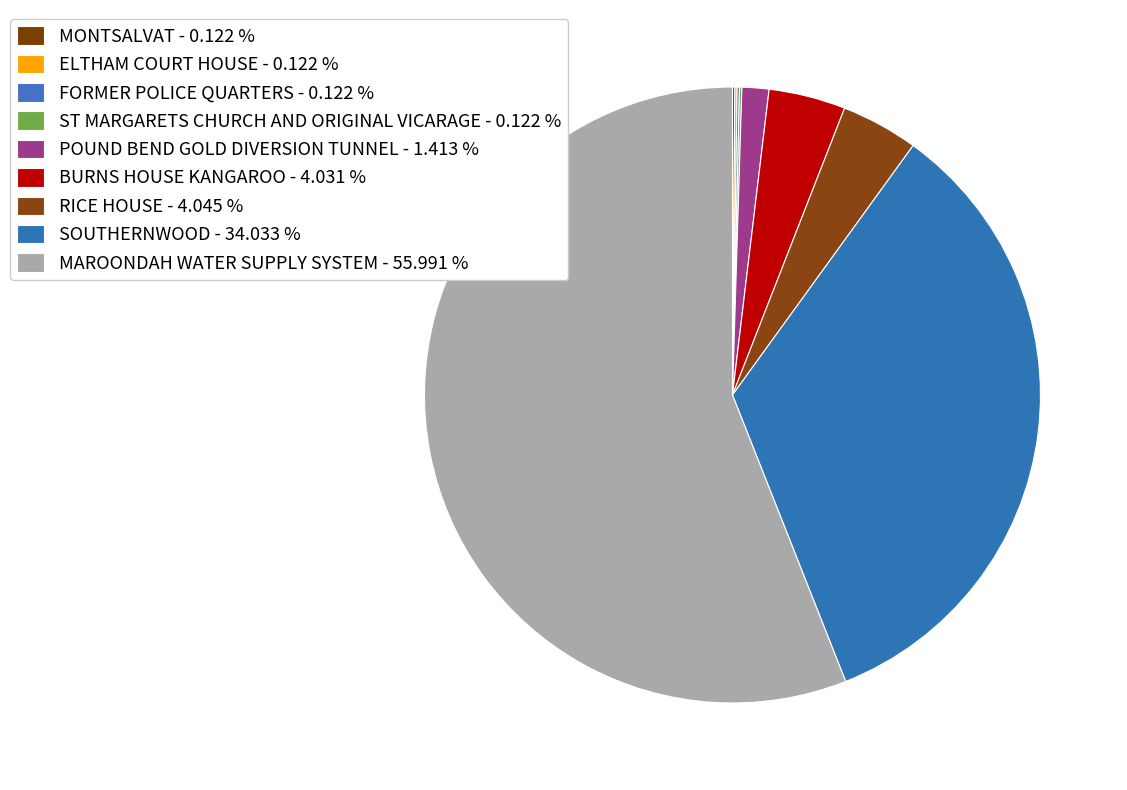

Which category has the biggest portion of the pie?

MAROONDAH WATER SUPPLY SYSTEM